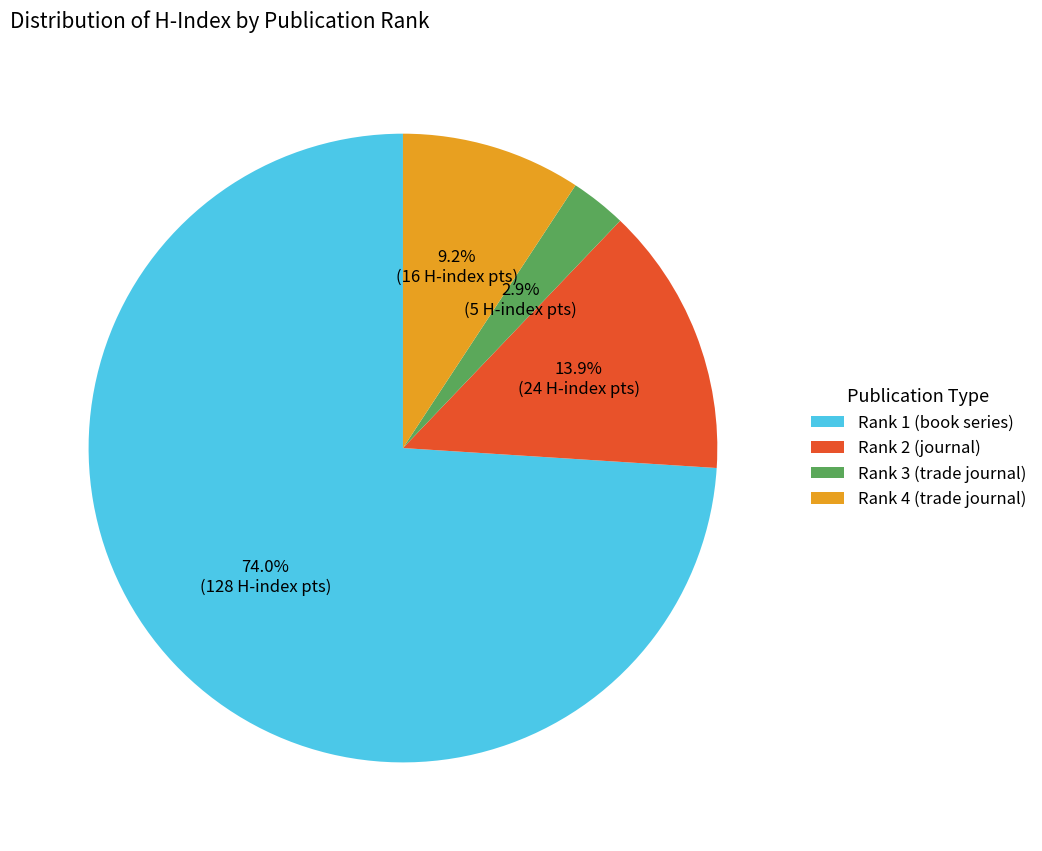

To the nearest percent, what is the difference between the largest and smallest slice percentages?

71%